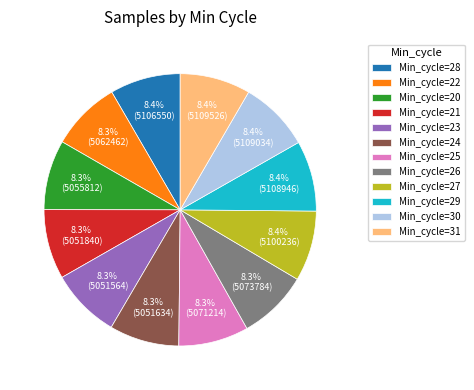

To the nearest percent, what is the average slice percentage?

8%